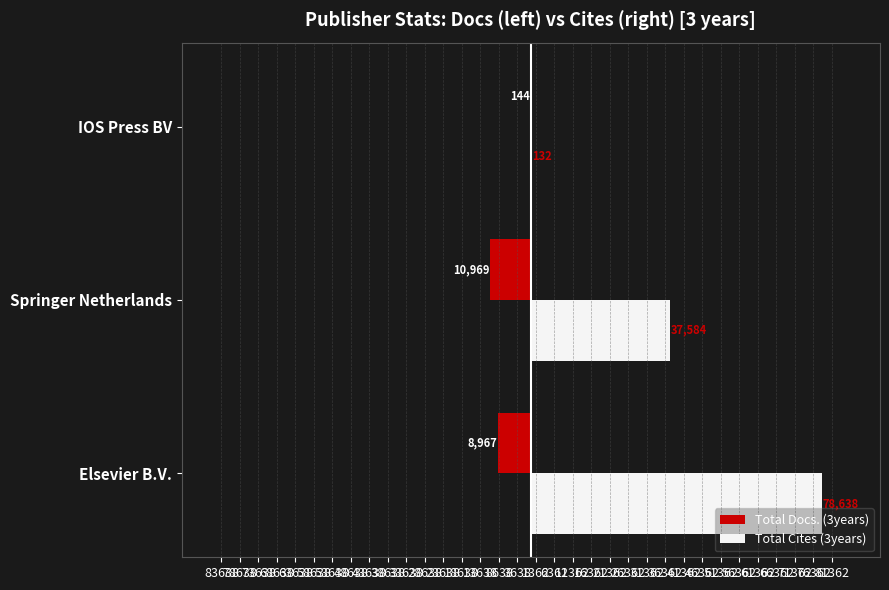

Reading left to right, extract all data points from this chart.

Total Docs. (3years): -8967	-10969	-144
Total Cites (3years): 78638	37584	132